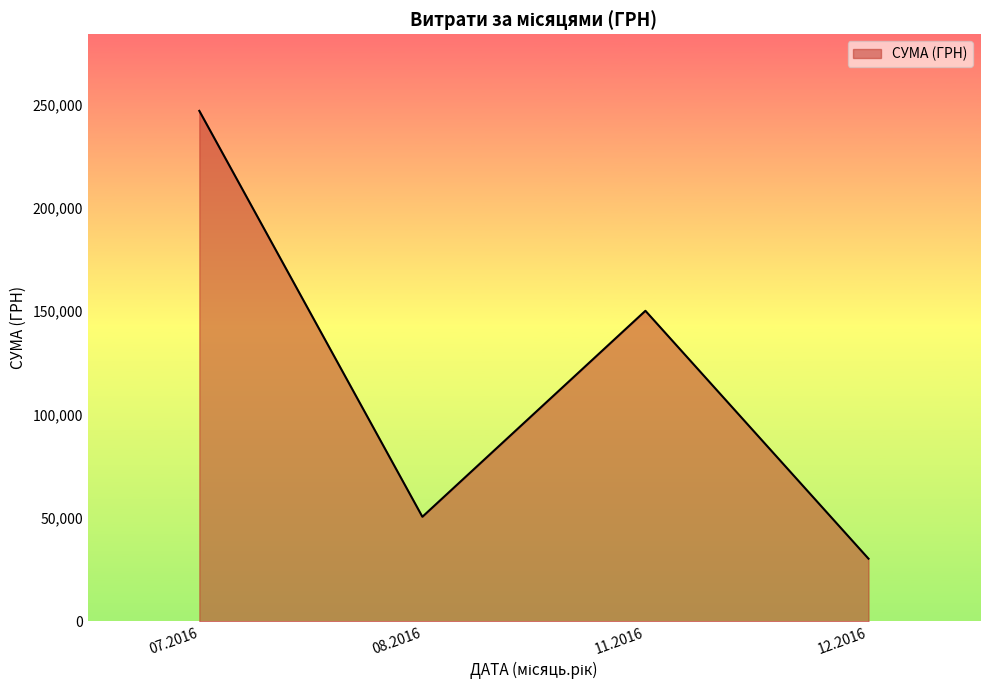

Reading right to left, what are all the values shown in this chart?

12.2016=30341.0	11.2016=150216.7	08.2016=50602.0	07.2016=246906.1